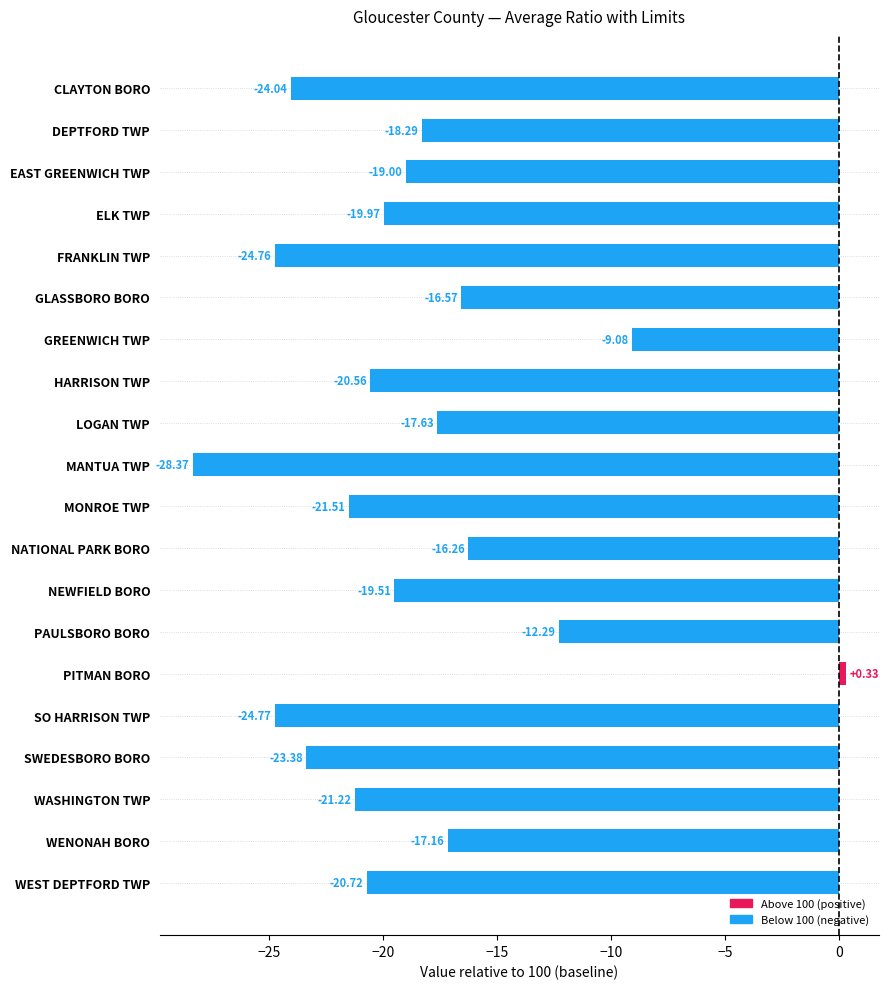

What is the difference between the values at ELK TWP and HARRISON TWP?

0.6